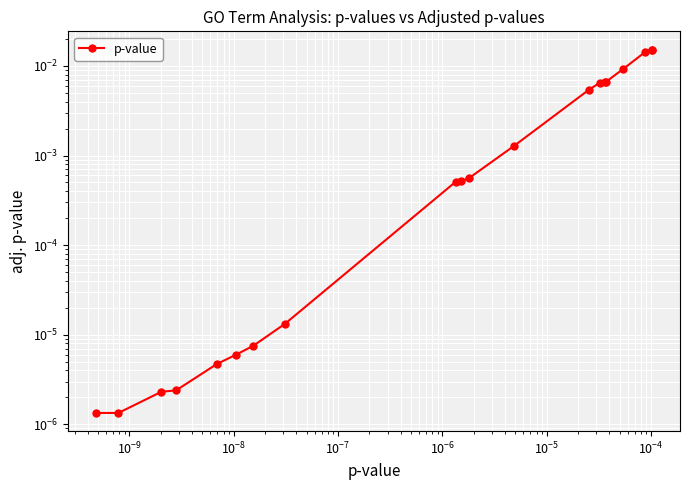

Is it true that the value at $\mathdefault{10^{-4}}$ is 0.0?

True